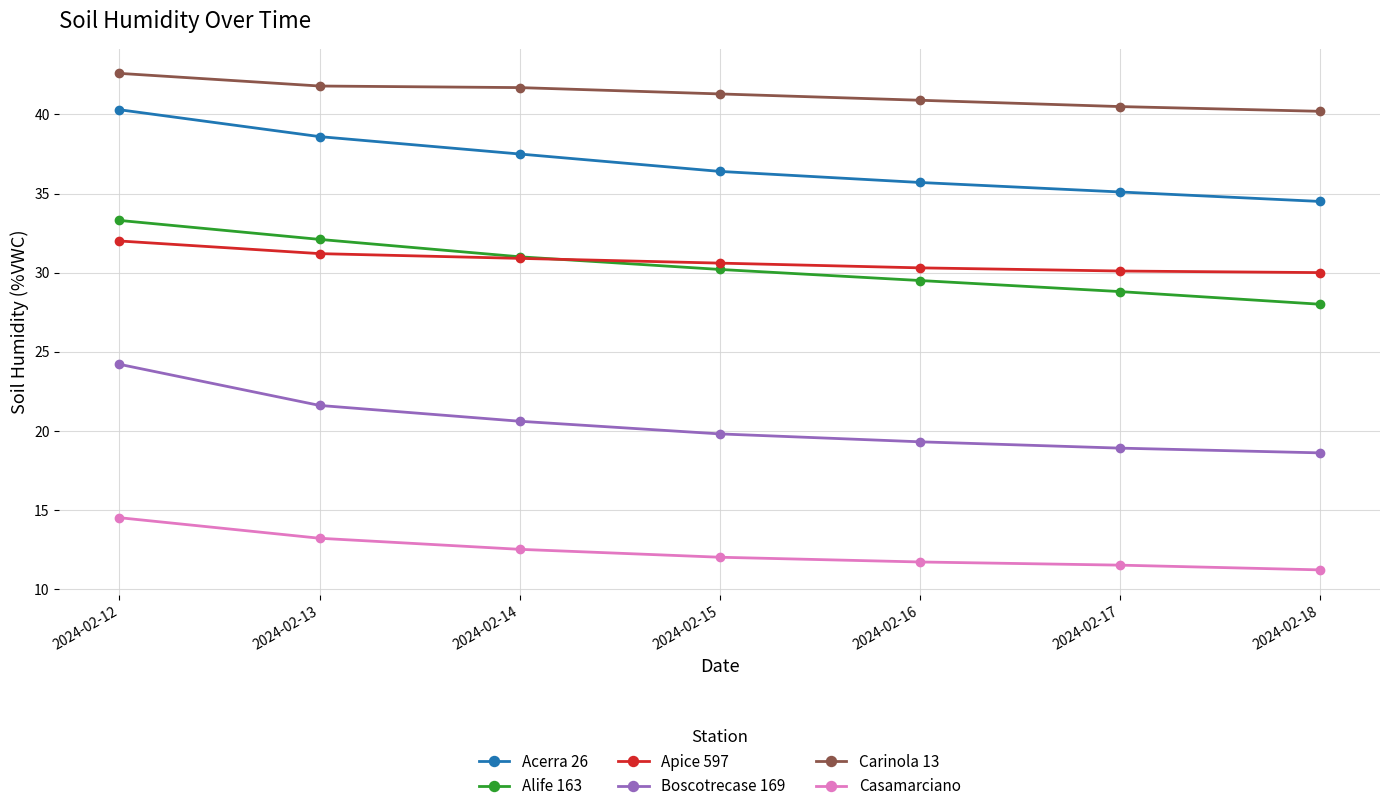

Rank the series by their maximum value, from highest to lowest.

Carinola 13, Acerra 26, Alife 163, Apice 597, Boscotrecase 169, Casamarciano